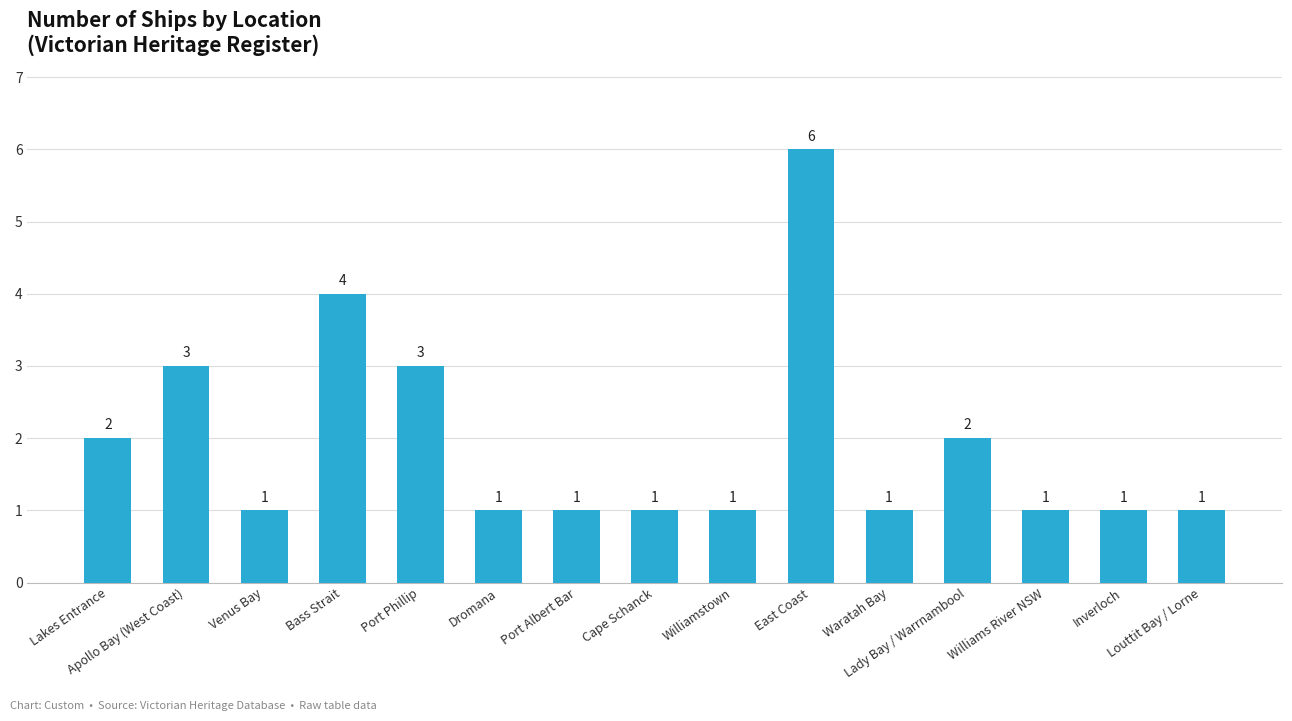

What is the value of the 4th bar from the left?

4